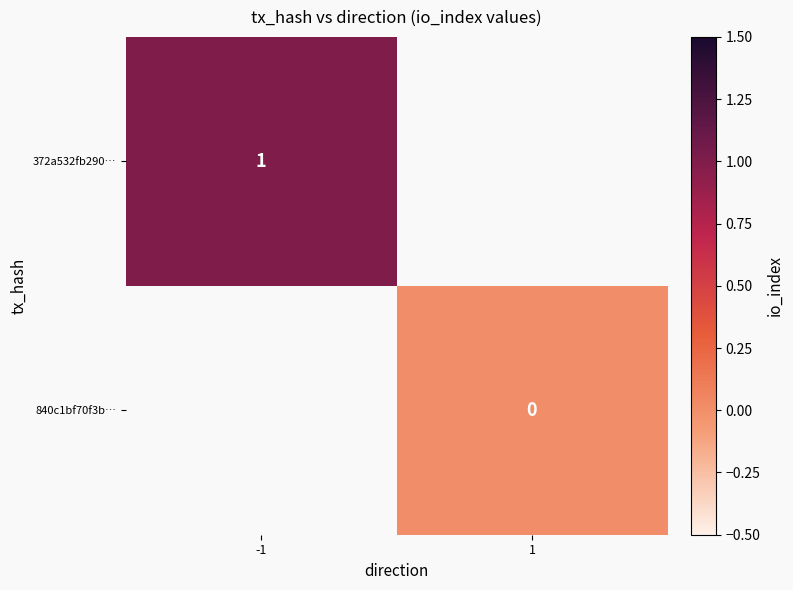

The 372a532fb290… series shows 2 at -1. True or false?

False